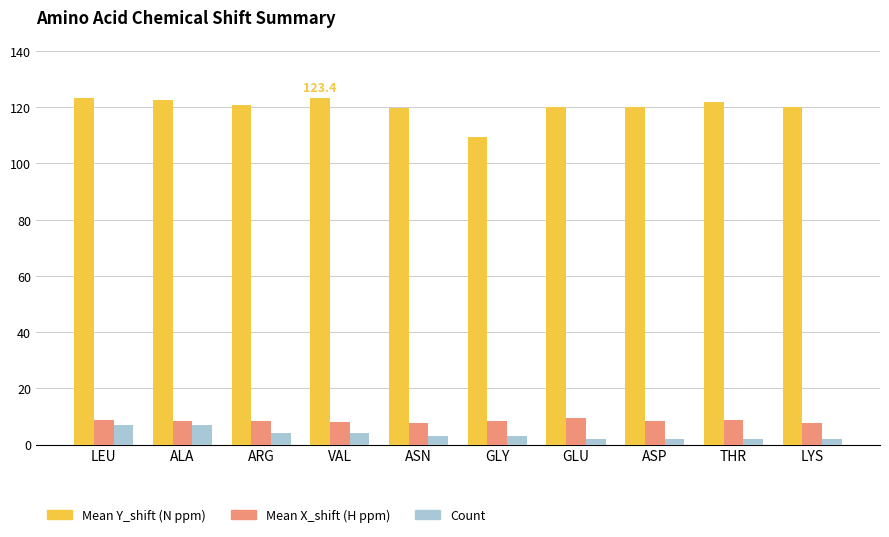

The Mean Y_shift (N ppm) series shows 71.7 at THR. True or false?

False